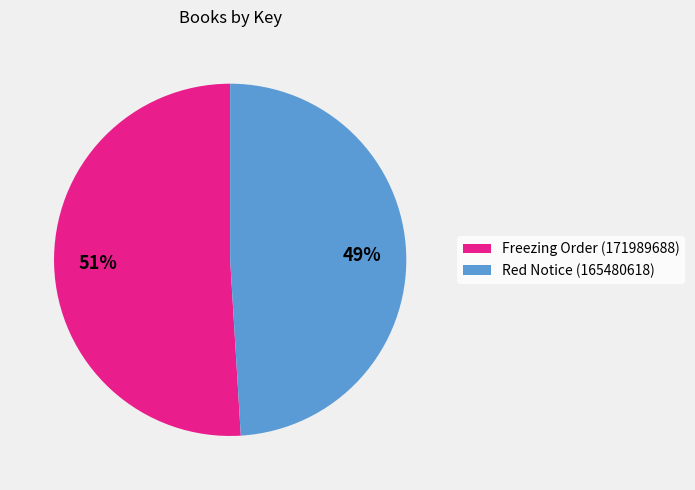

Count the number of slices in the pie.

2